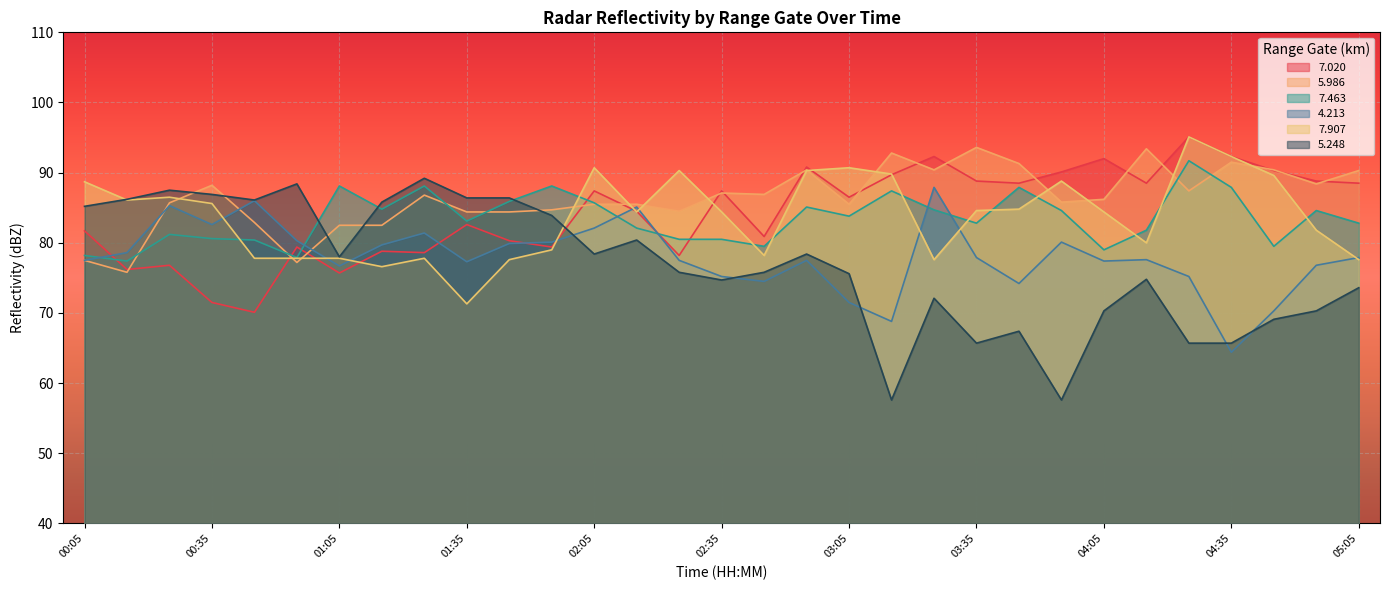

Is it true that   7.020 equals 108.9 at 01:45?

False